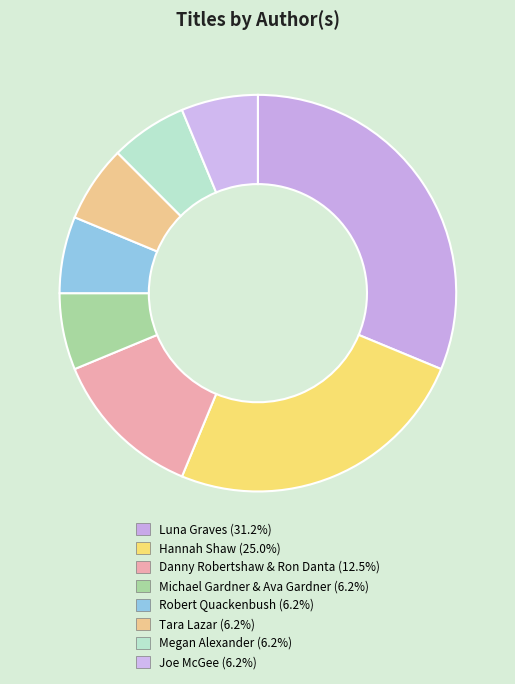

Between Michael Gardner & Ava Gardner and Hannah Shaw, which is larger?

Hannah Shaw